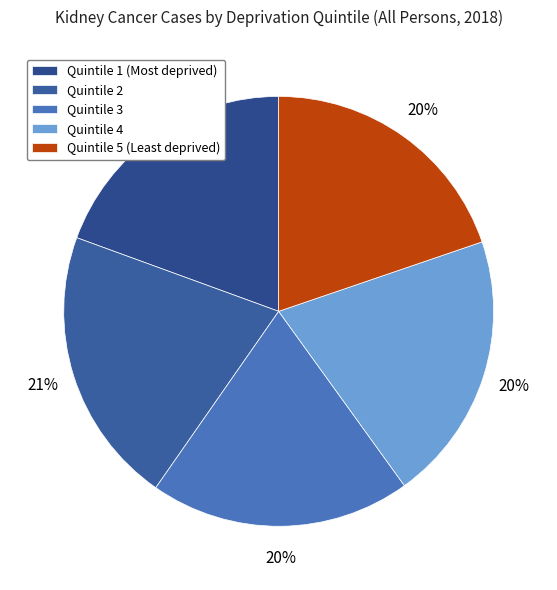

How many slices are in this pie chart?

5